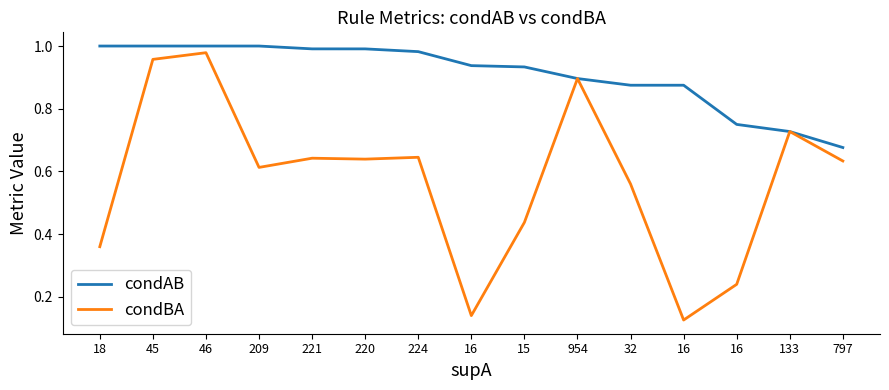

The value of condAB at 45 is 1.0. True or false?

True